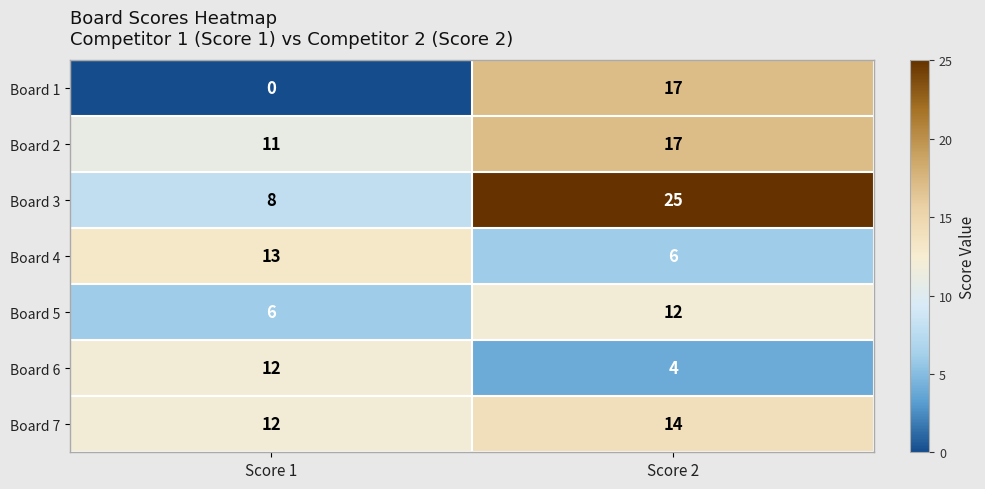

At which label is Board 4 closest to 9?

Score 2